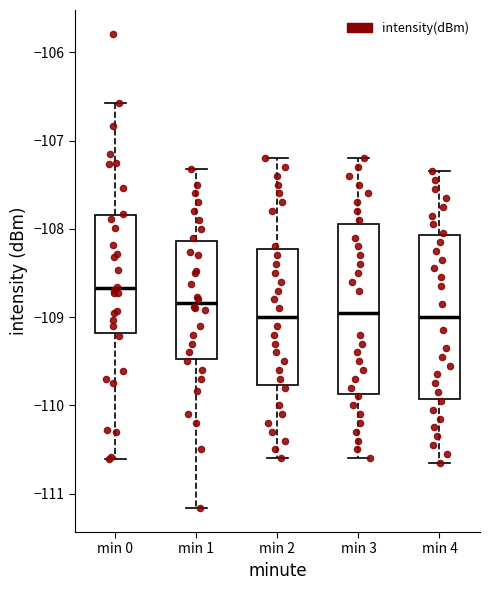

Reading left to right, transcribe this box plot: for each box, give where its median line is, the range the box spans, and where its two whiskers end, as read against the y-axis. The values are not printed on the chart, so give them approximately, as read against the axis.

min 0: median -108.7, box -109.2 to -107.8, whiskers -110.6 to -106.6
min 1: median -108.8, box -109.5 to -108.1, whiskers -111.2 to -107.3
min 2: median -109.0, box -109.8 to -108.2, whiskers -110.6 to -107.2
min 3: median -108.9, box -109.9 to -107.9, whiskers -110.6 to -107.2
min 4: median -109.0, box -109.9 to -108.1, whiskers -110.6 to -107.3